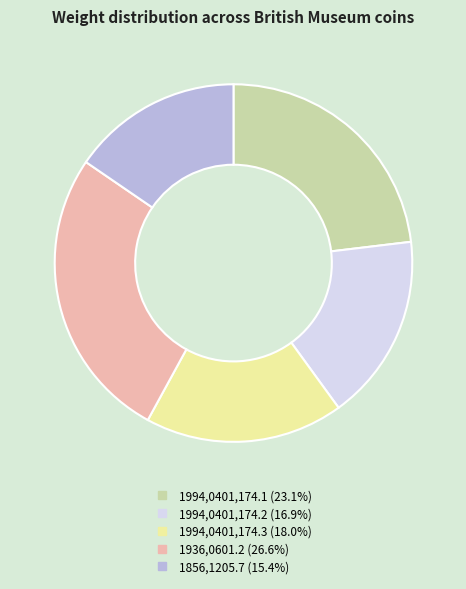

Is the sum of 1994,0401,174.1 and 1936,0601.2 greater than half?

No